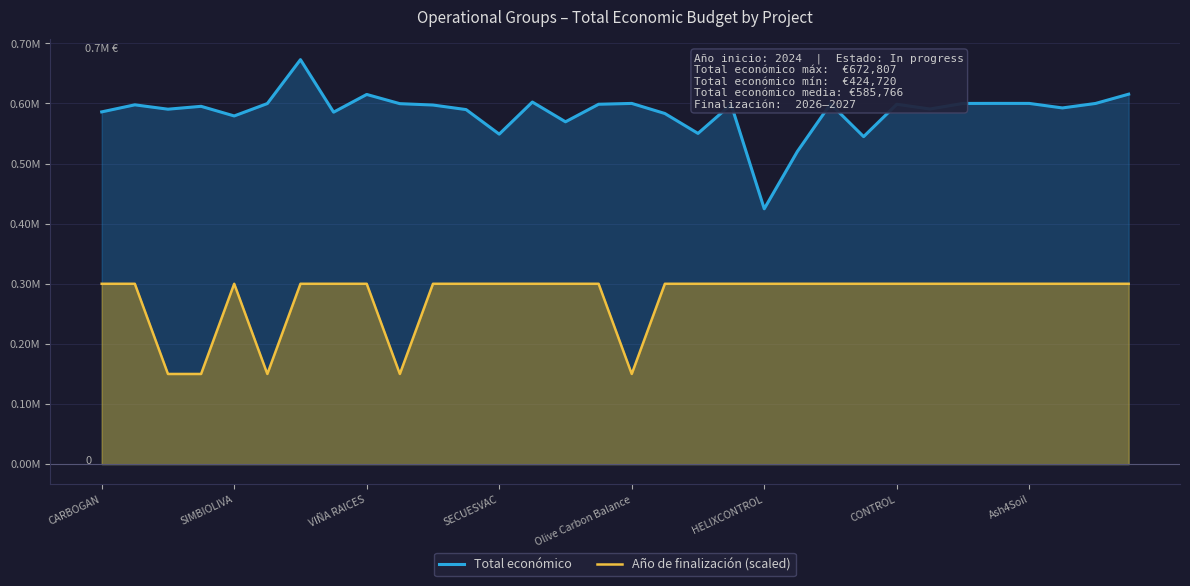

At which label is Año de finalización (scaled) closest to 225000?

CARBOGAN